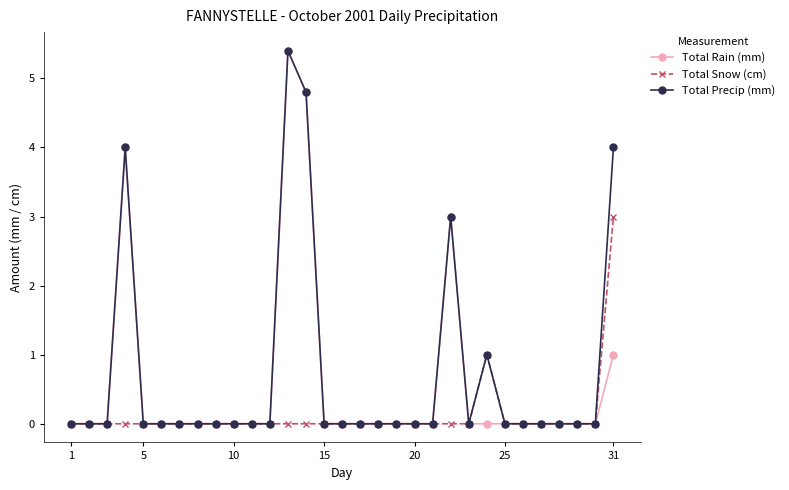

At how many categories does at least one series exceed 2?

5